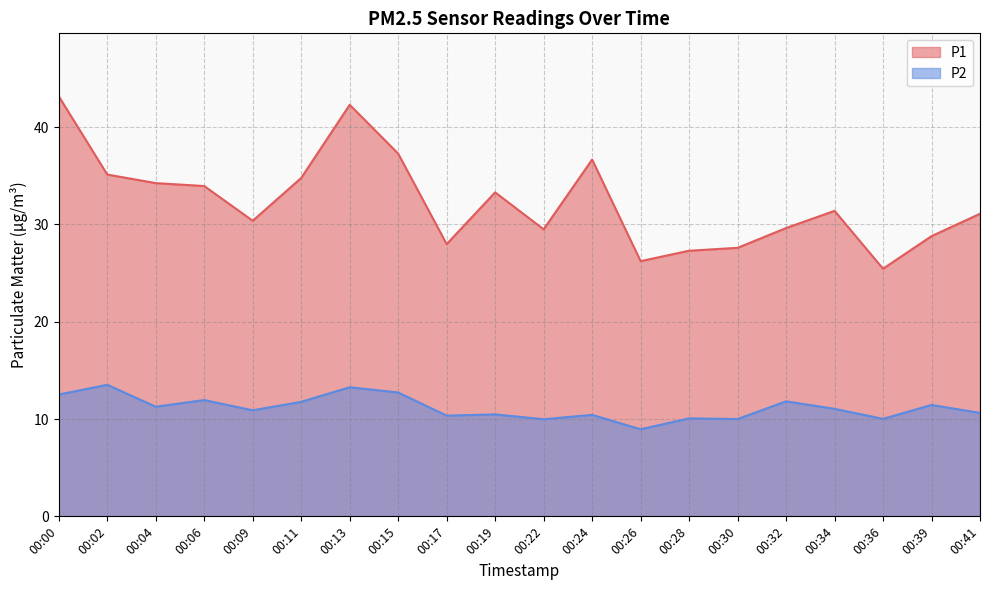

Where is P2 nearest to the value 11?

00:34